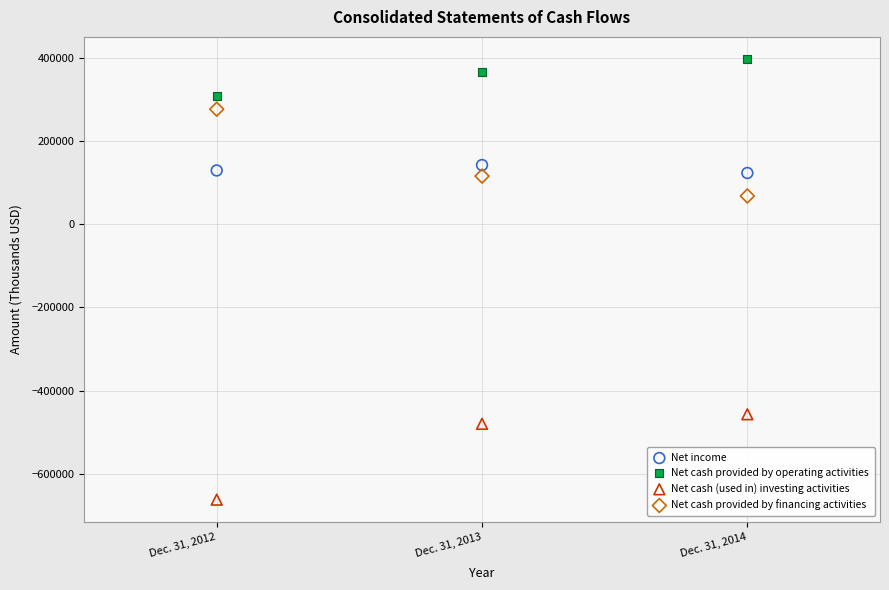

Which series reaches the minimum Y coordinate?

Net cash (used in) investing activities